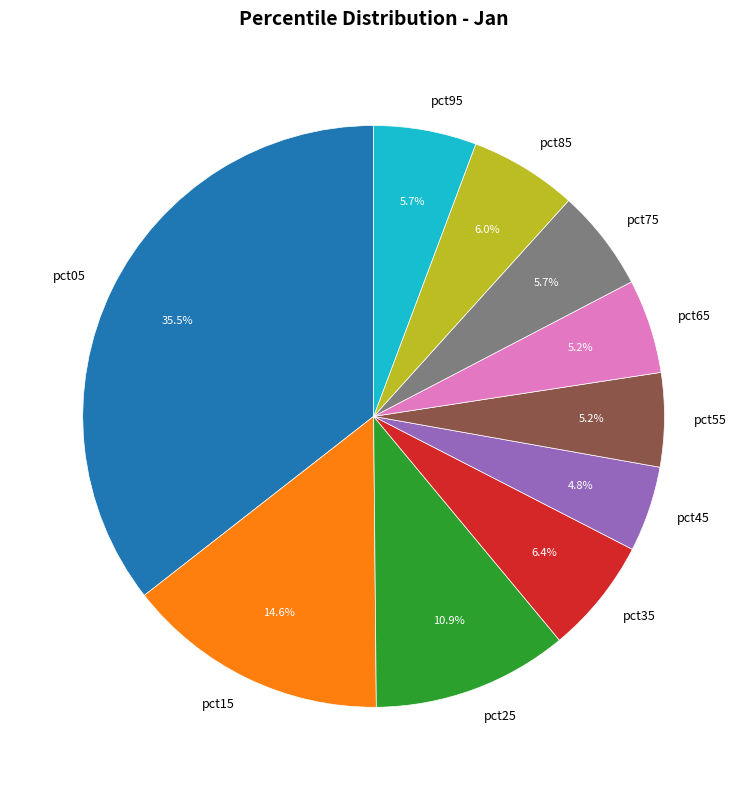

How many segments does this pie chart have?

10